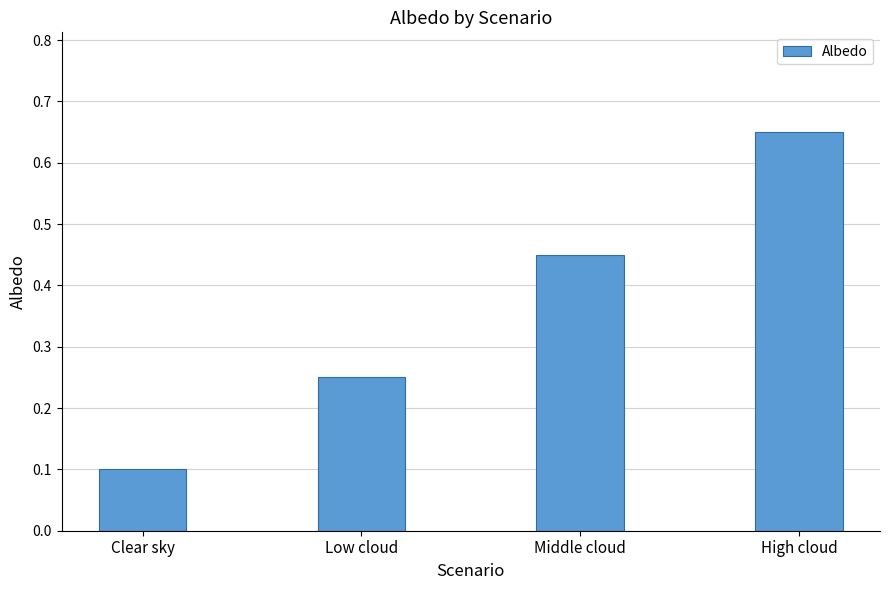

Rank the categories by value from lowest to highest.

Clear sky, Low cloud, Middle cloud, High cloud